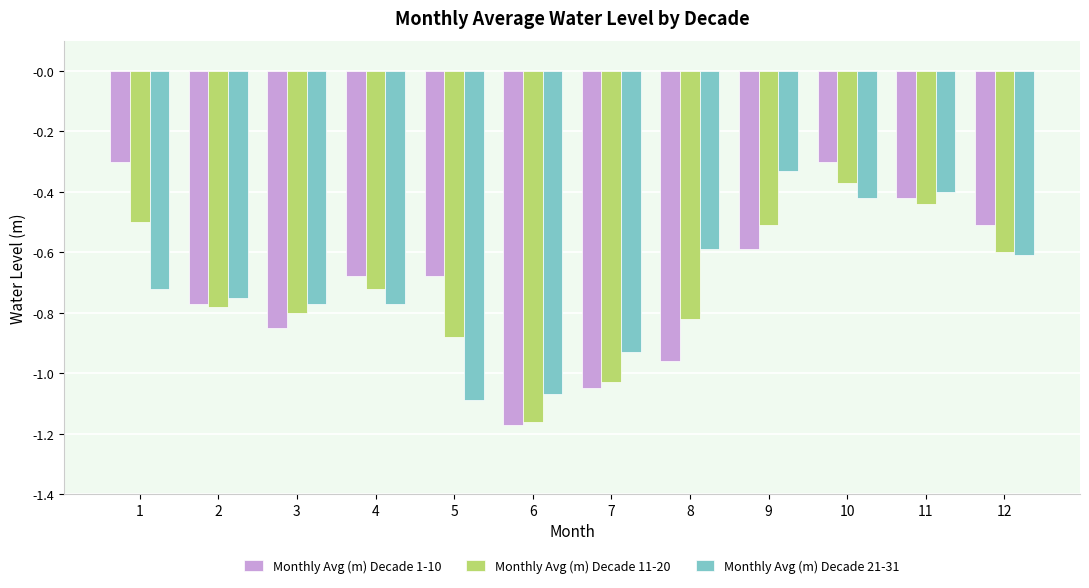

What is the total value across all series at 1?

-1.5